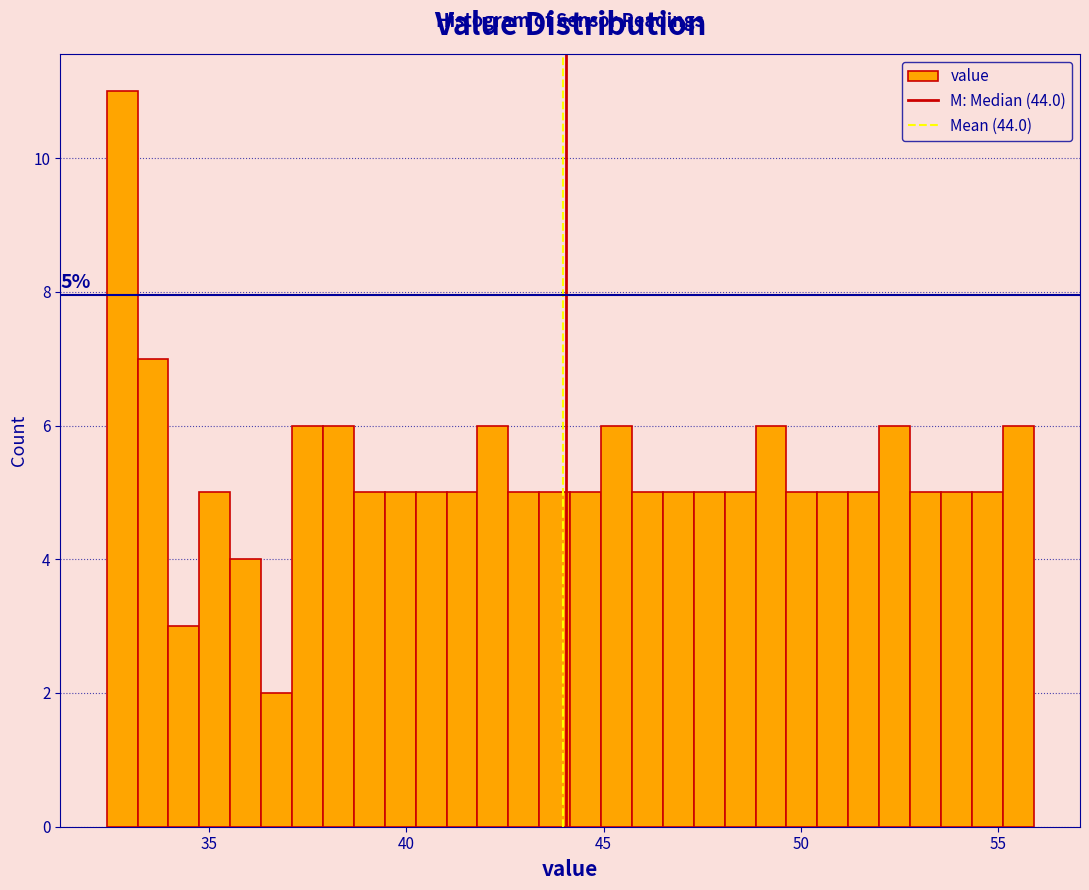

Around what value on the x-axis is the tallest bar? Give the approximate position of its centre, as read against the axis.

33.0